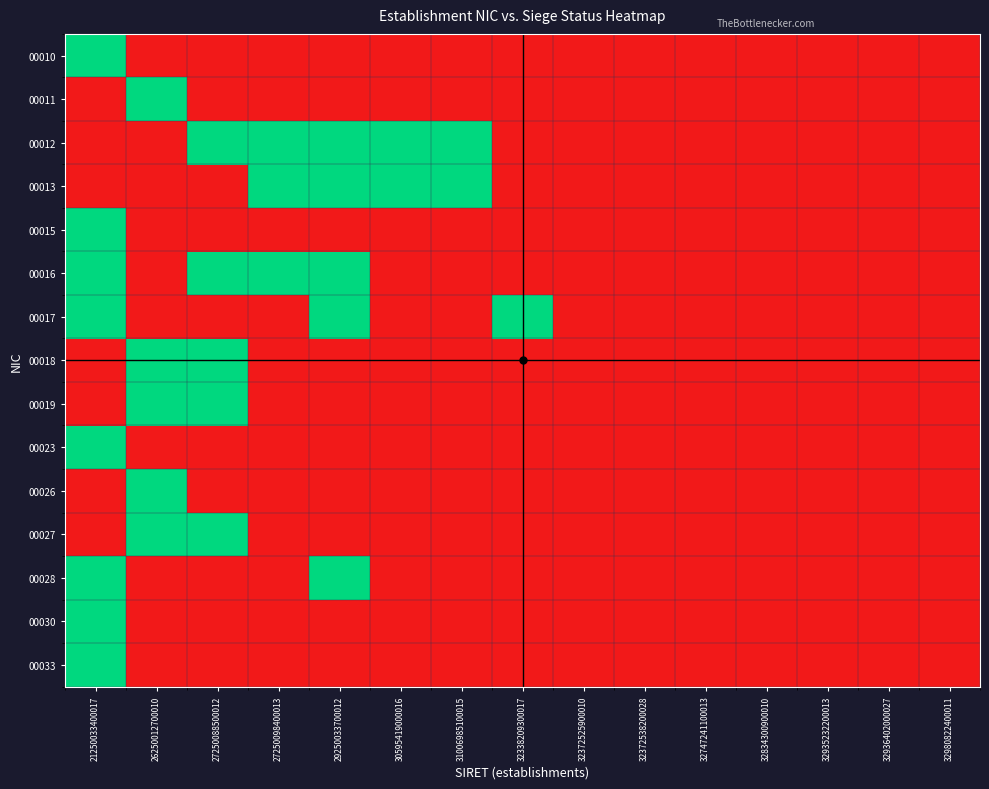

List the series in order of their peak value, highest first.

00010, 00011, 00012, 00013, 00015, 00016, 00017, 00018, 00019, 00023, 00026, 00027, 00028, 00030, 00033